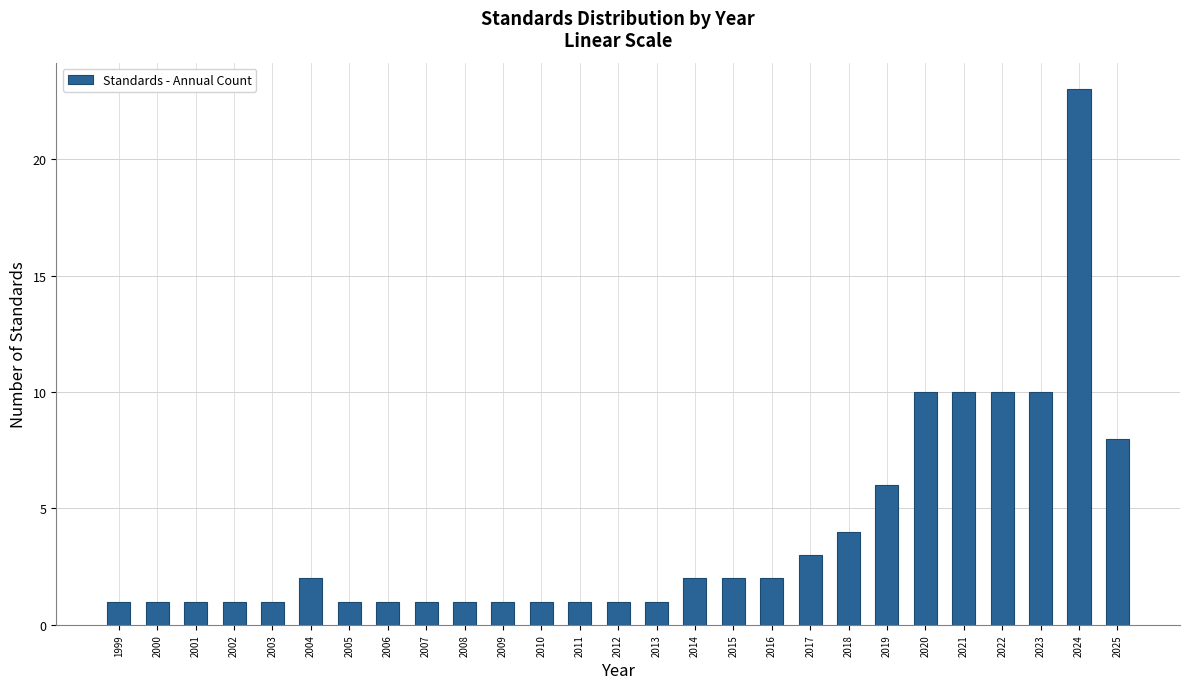

Reading left to right, extract all data points from this chart.

1	1	1	1	1	2	1	1	1	1	1	1	1	1	1	2	2	2	3	4	6	10	10	10	10	23	8